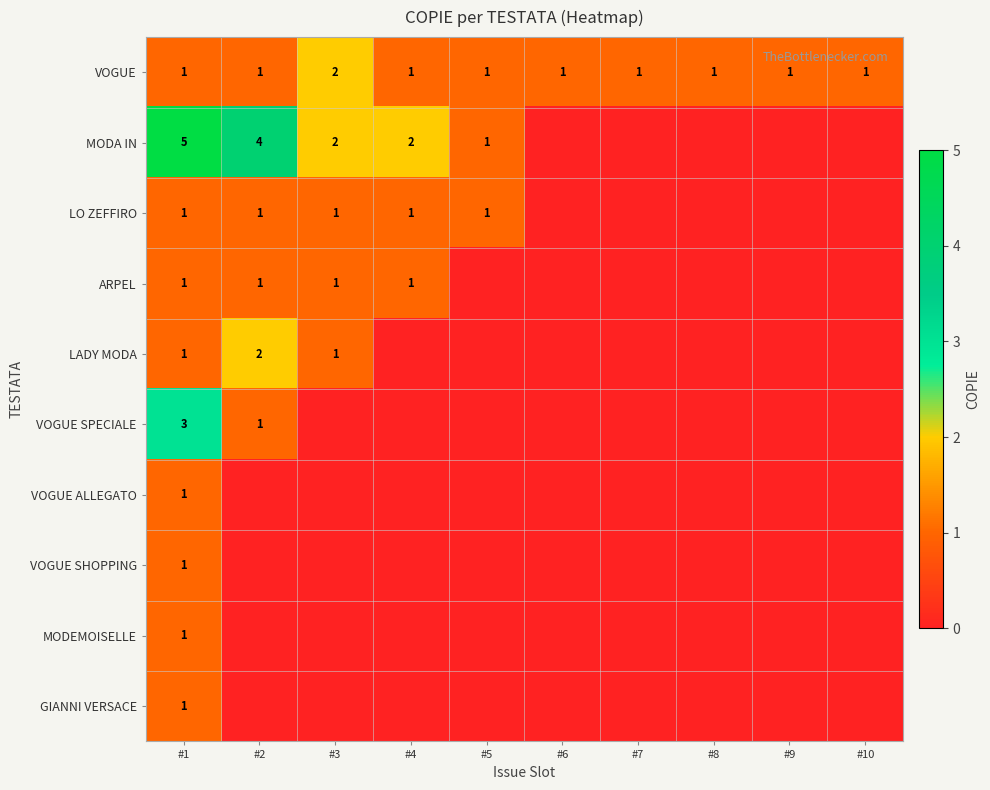

What value does the MODA IN series have at #5?

1